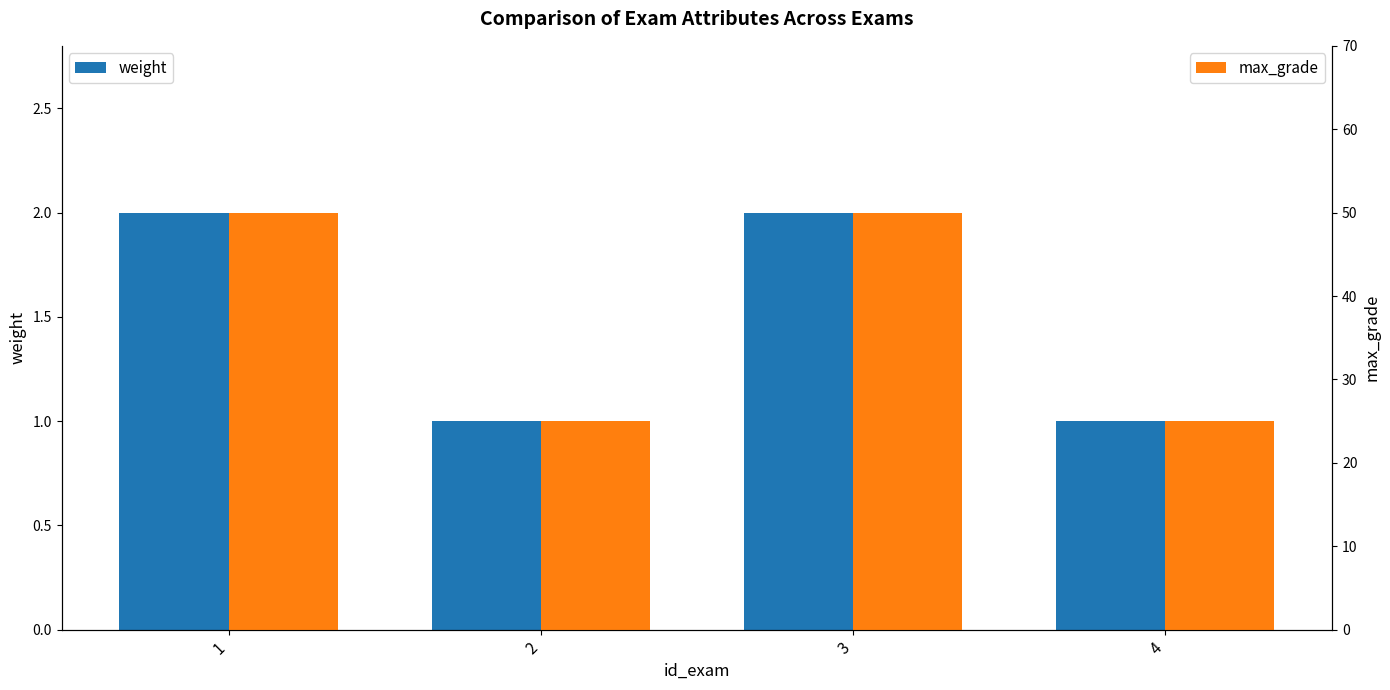

What are all the series names shown in the legend?

weight, max_grade